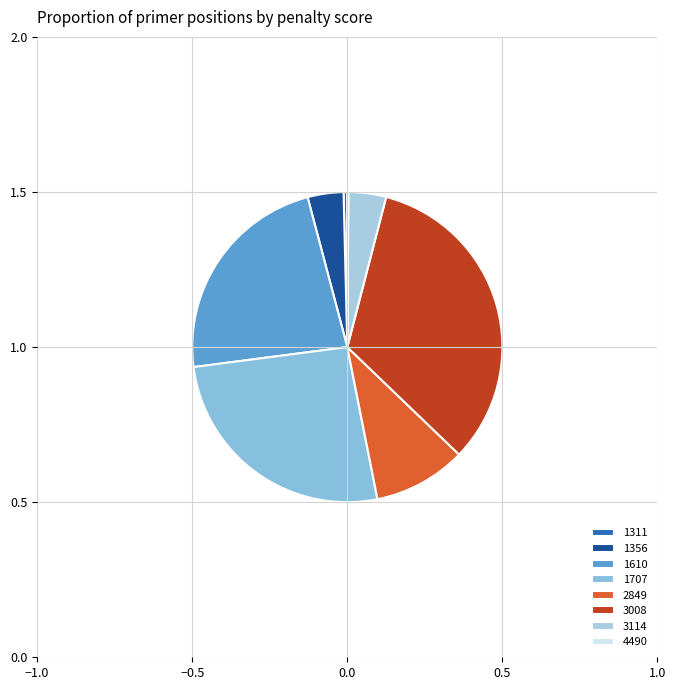

What percentage do 1356 and 3114 together represent?

7.7%